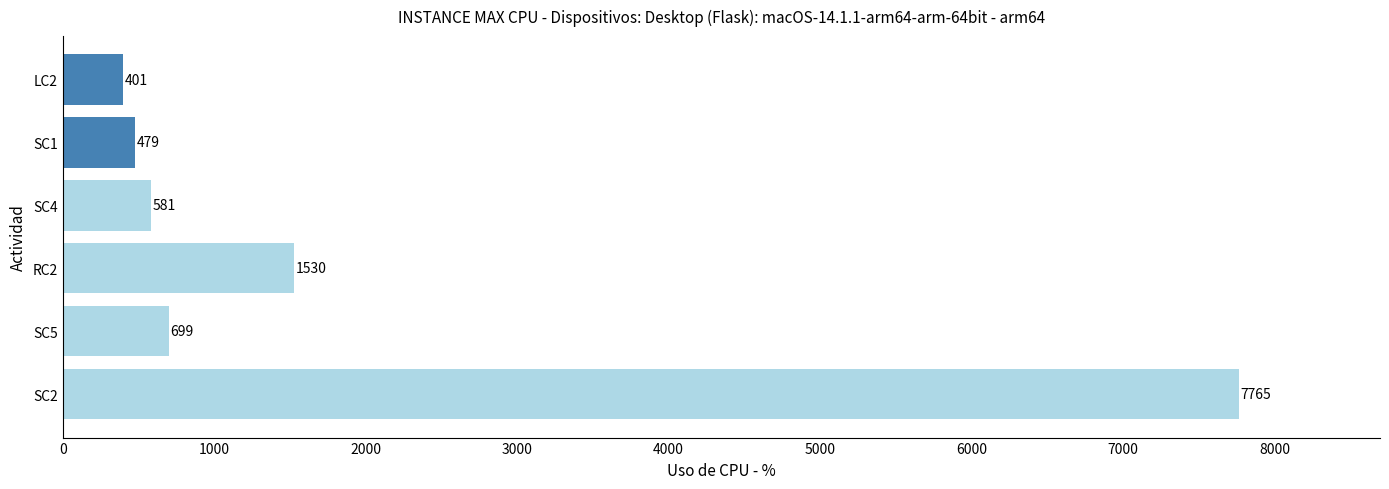

What is the difference between the second highest and second lowest values?

1051